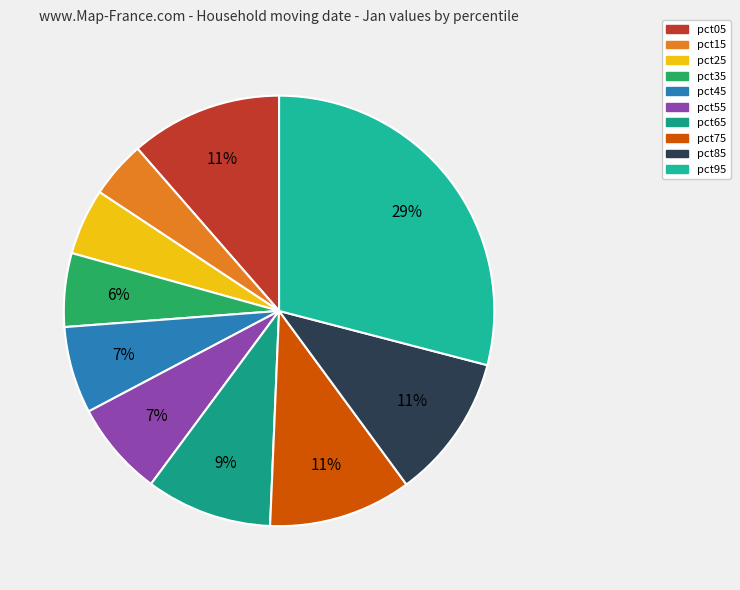

Which category has the smallest portion of the pie?

pct15